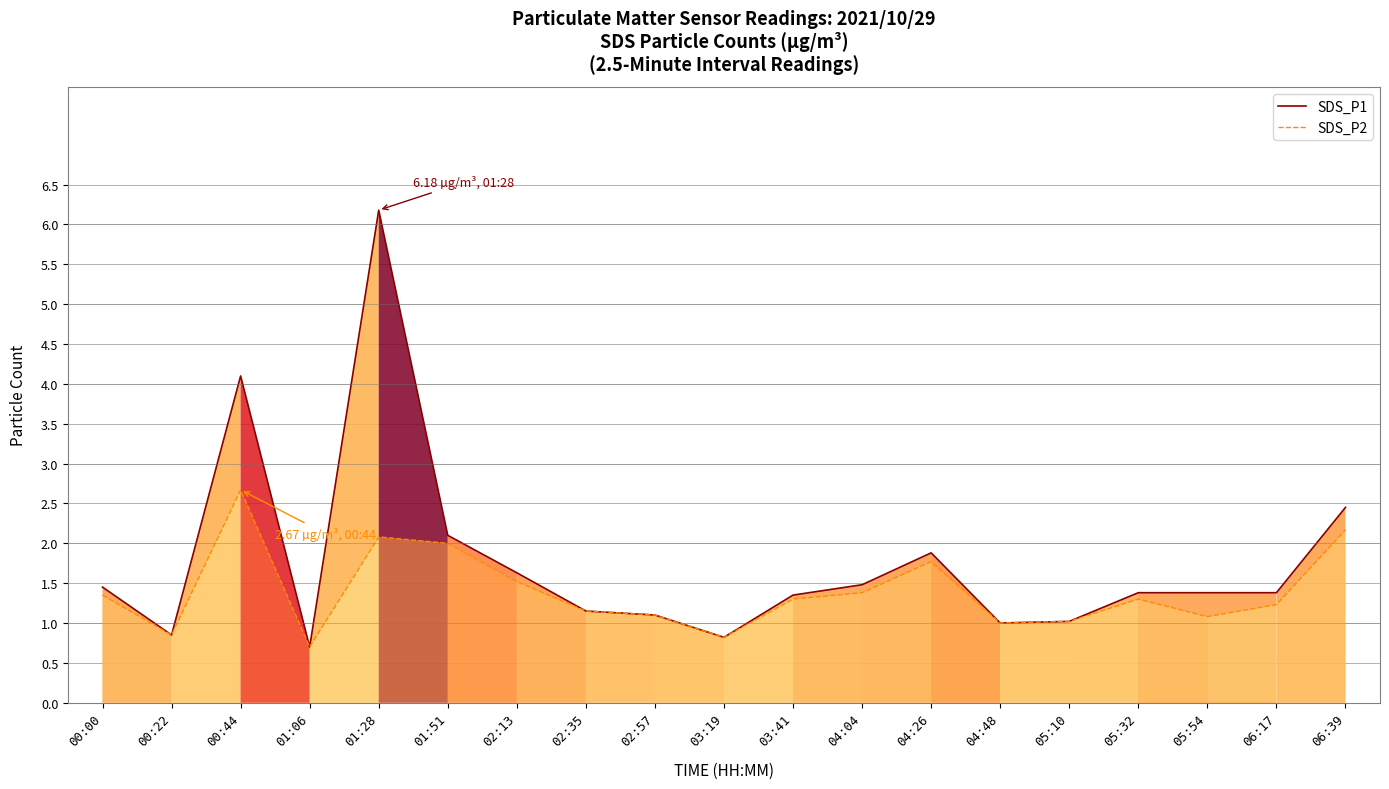

At 05:54, list the series in order from largest to smallest.

SDS_P1, SDS_P2